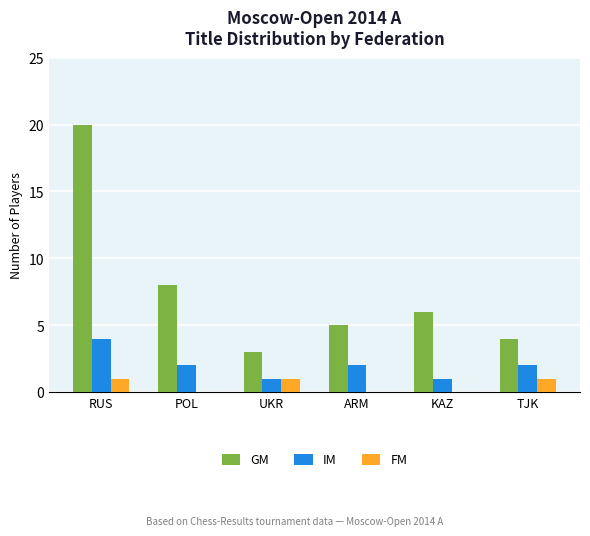

The GM series shows 1 at UKR. True or false?

False